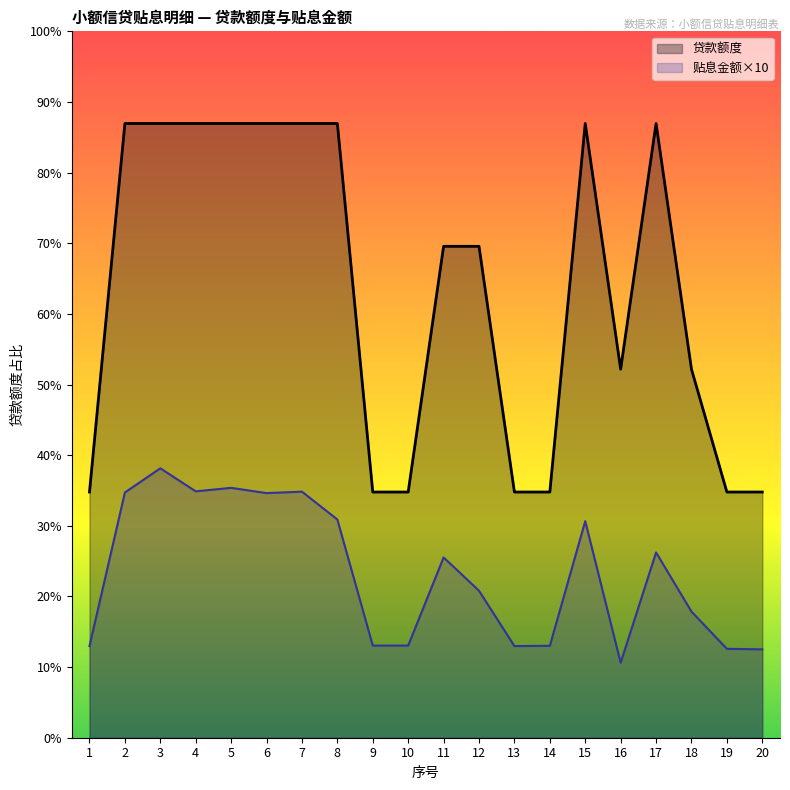

Which has a higher value, 7 or 6?

7